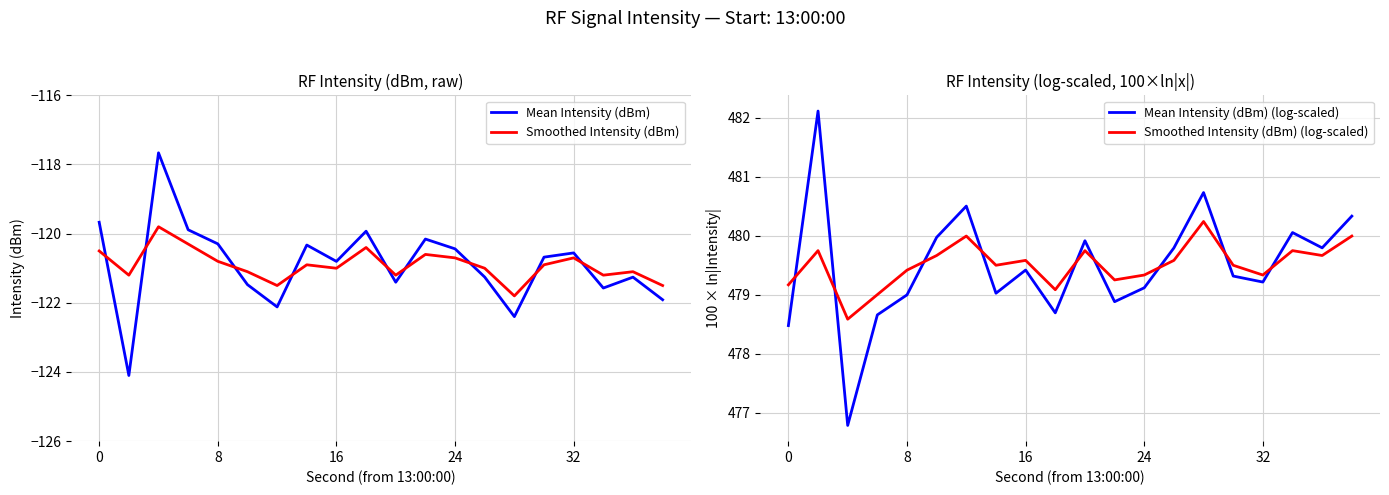

What is the average value of the Smoothed Intensity (dBm) (log-scaled) series?

479.5